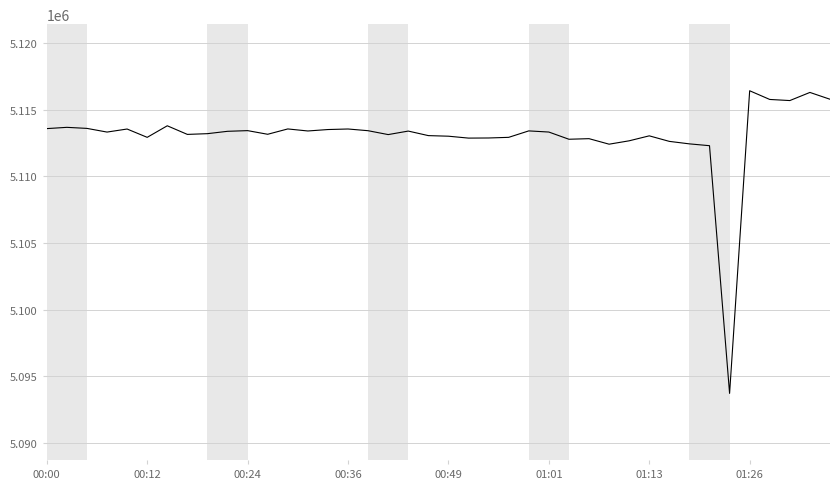

What is the difference between the maximum and minimum values?

22723